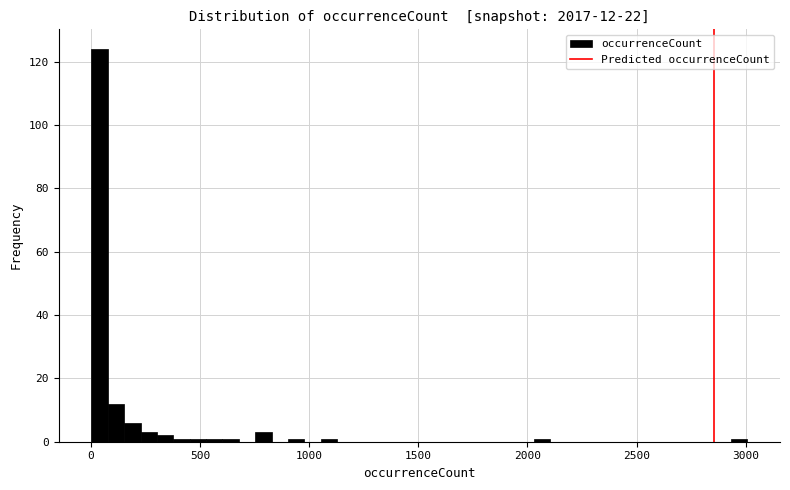

Read against the x-axis, roughly where is the centre of the tallest bar?

50